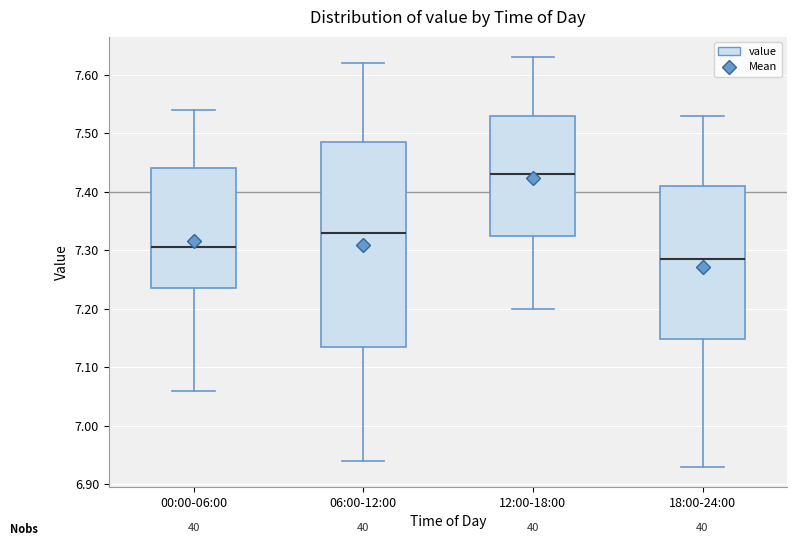

Comparing the boxes themselves (not the whiskers), which one is the tallest?

06:00-12:00